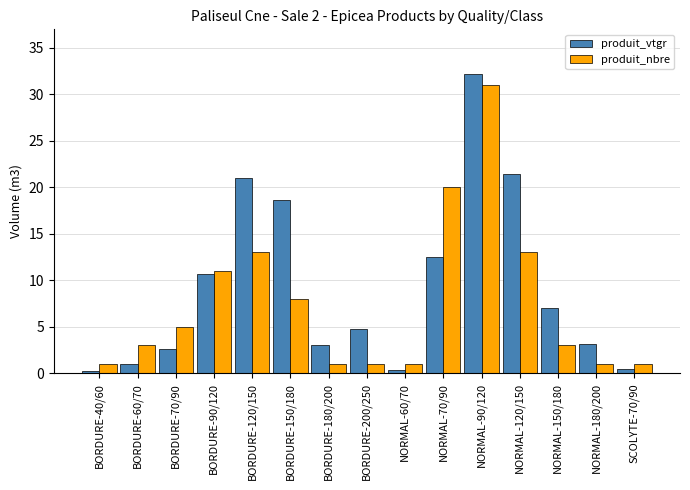

At which category is the sum across all series the highest?

NORMAL-90/120